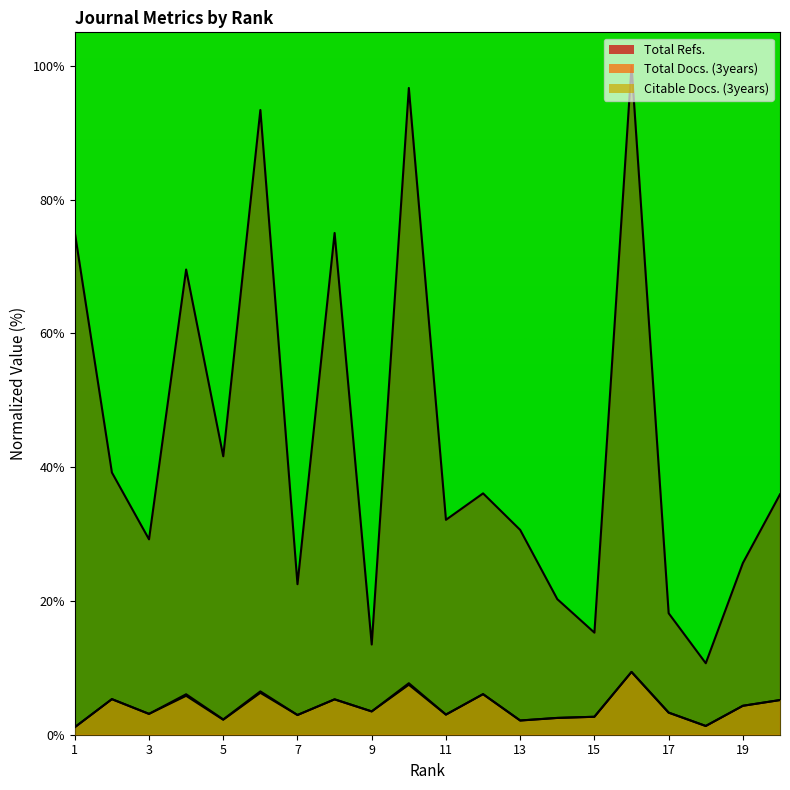

Reading left to right, extract all data points from this chart.

Total Refs.: 1=75.1	2=39.2	3=29.2	4=69.5	5=41.6	6=93.4	7=22.5	8=75.0	9=13.5	10=96.7	11=32.1	12=36.1	13=30.6	14=20.3	15=15.3	16=100.0	17=18.2	18=10.7	19=25.7	20=35.9
Total Docs. (3years): 1=1.1	2=5.3	3=3.1	4=6.0	5=2.3	6=6.5	7=2.9	8=5.3	9=3.5	10=7.7	11=3.0	12=6.1	13=2.1	14=2.5	15=2.7	16=9.4	17=3.3	18=1.3	19=4.3	20=5.2
Citable Docs. (3years): 1=1.1	2=5.3	3=3.1	4=5.8	5=2.2	6=6.3	7=2.9	8=5.3	9=3.5	10=7.5	11=3.0	12=6.1	13=2.1	14=2.5	15=2.7	16=9.4	17=3.3	18=1.3	19=4.3	20=5.2